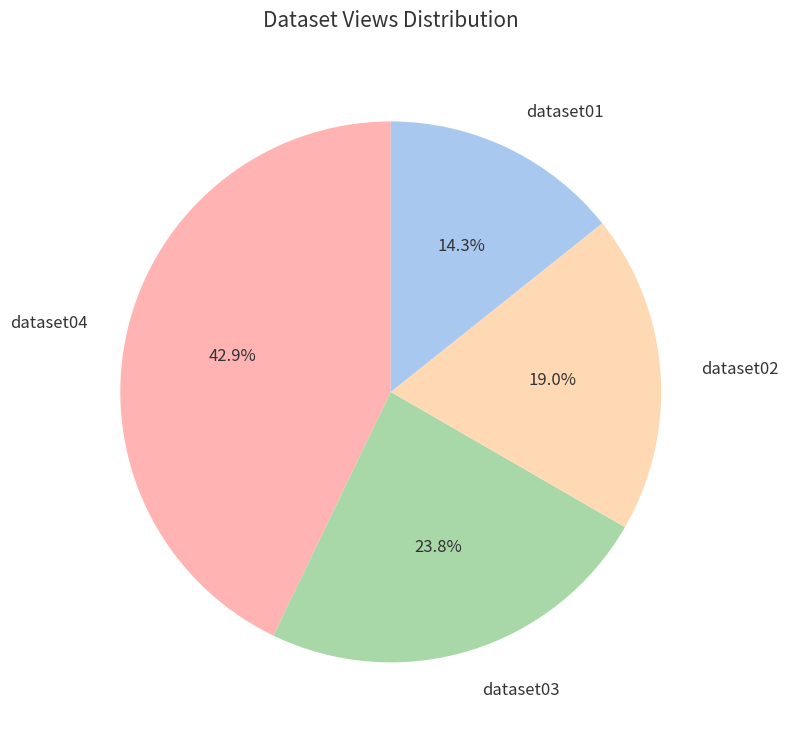

Which category has the biggest portion of the pie?

dataset04